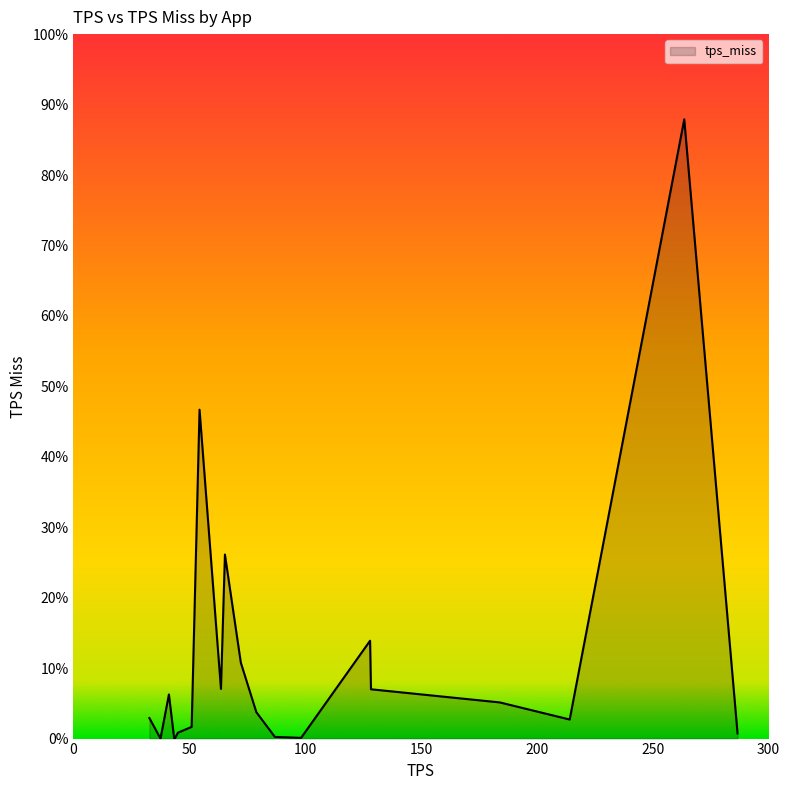

What is the sum of all values?

223.8